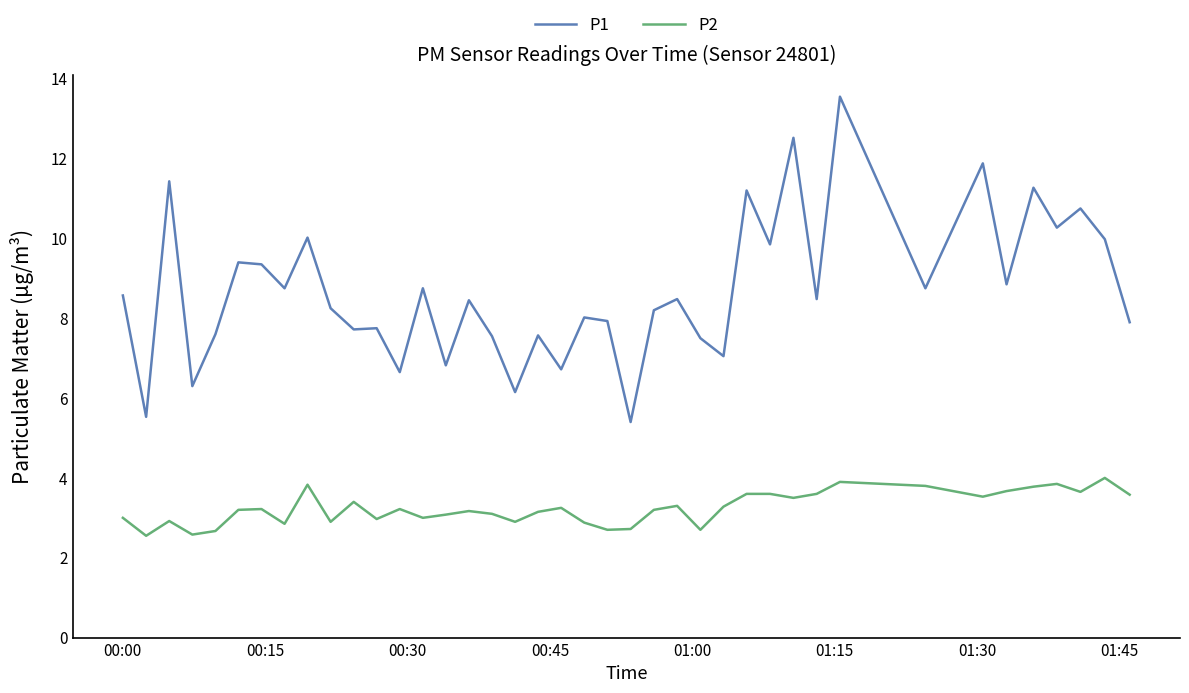

True or false: P1 and P2 intersect in this chart.

False